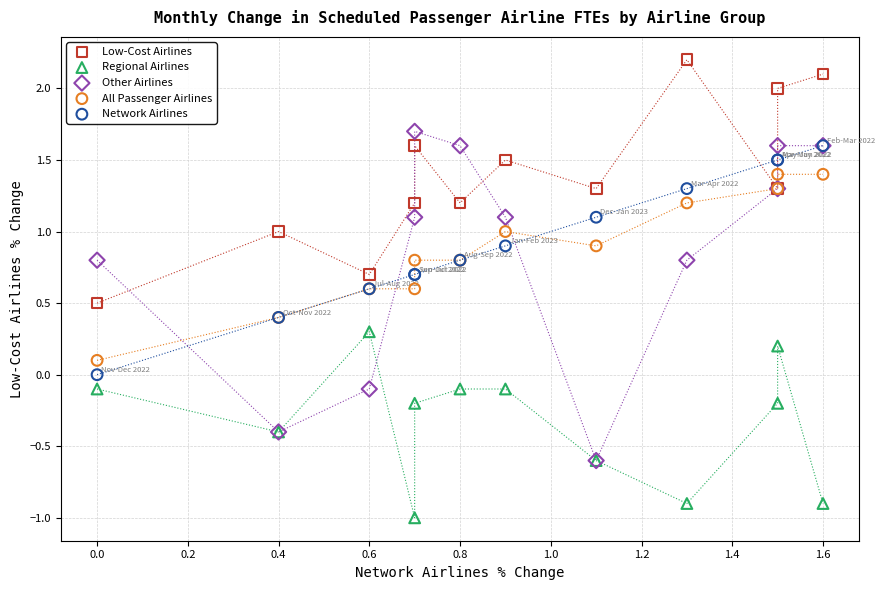

Which series has the largest Y range (max minus min)?

Other Airlines